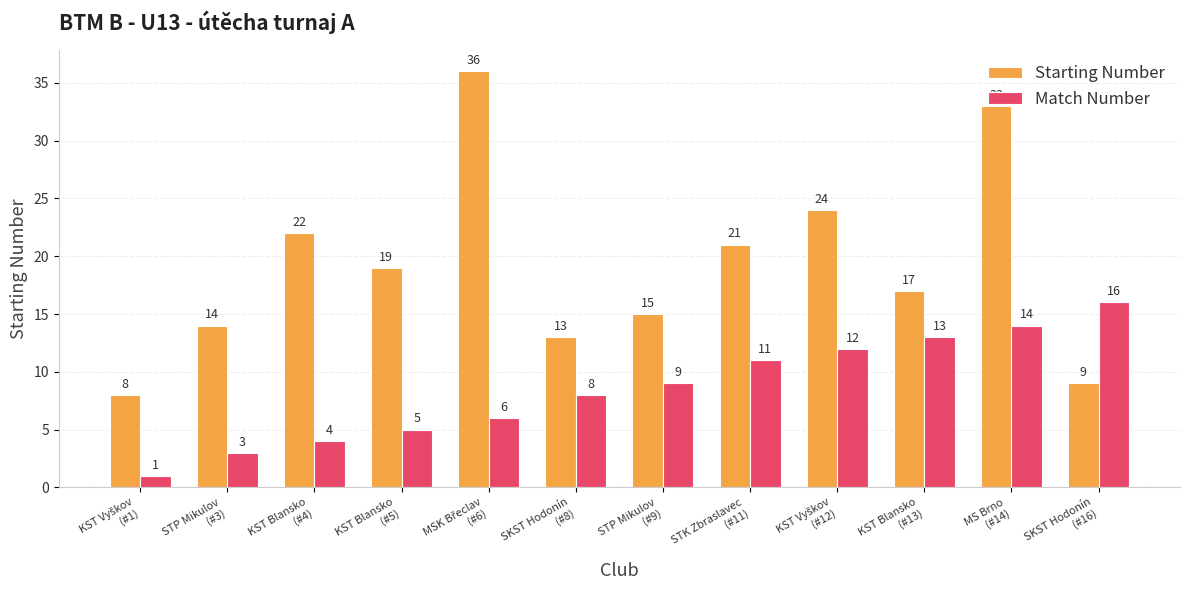

Is it true that Starting Number equals 9 at SKST Hodonín
(#16)?

True